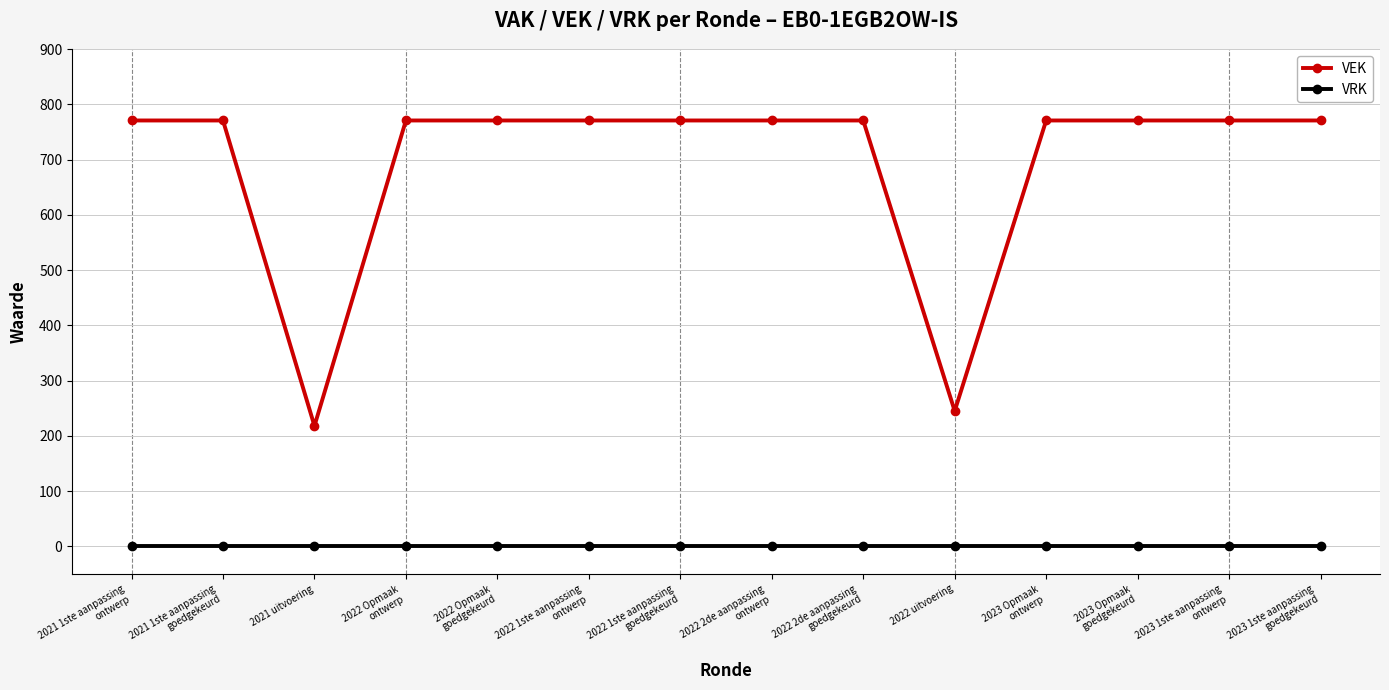

At how many categories does at least one series exceed 55?

14